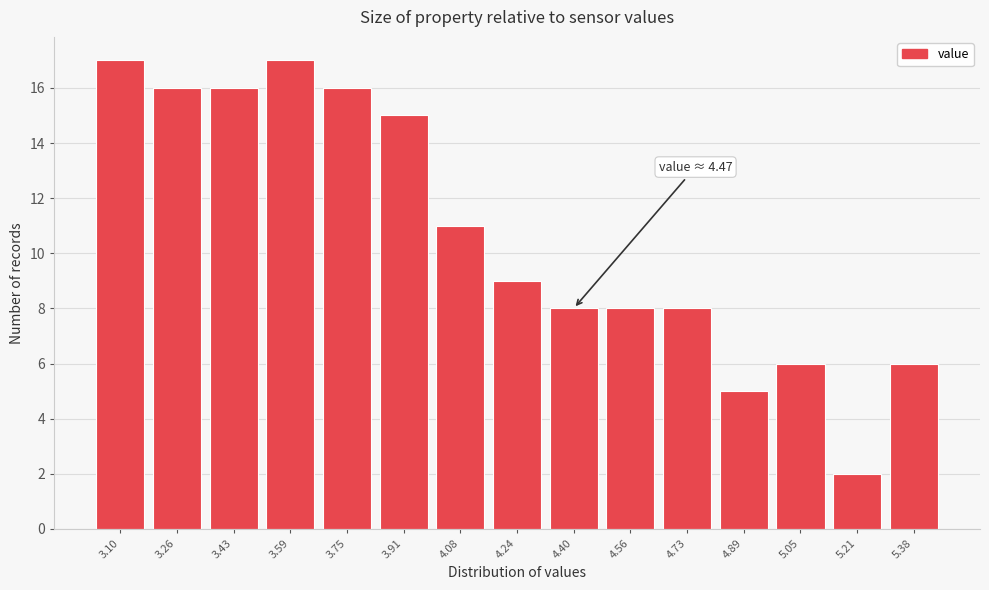

Reading right to left, transcribe all the data shown in this chart.

5.38=6	5.21=2	5.05=6	4.89=5	4.73=8	4.56=8	4.40=8	4.24=9	4.08=11	3.91=15	3.75=16	3.59=17	3.43=16	3.26=16	3.10=17